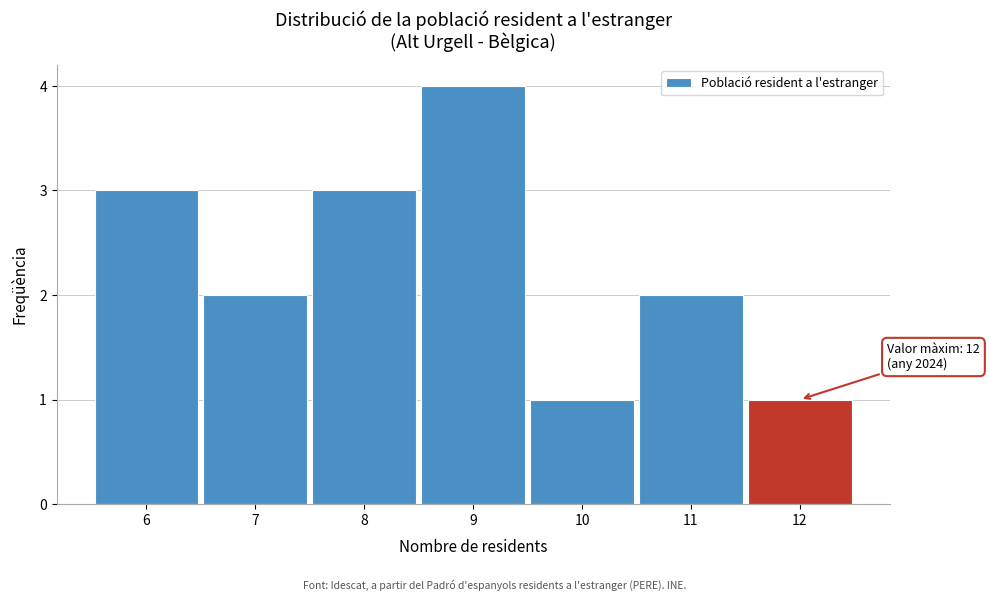

Over which range of the x-axis is the bar tallest?

8.5 to 9.5